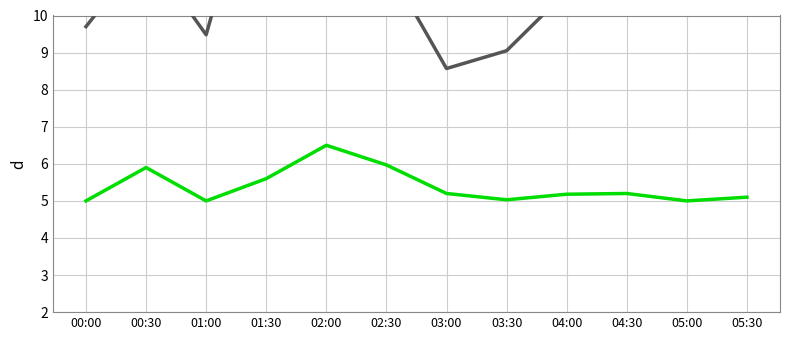

True or false: SDS_P1 and SDS_P2 cross at least once.

False